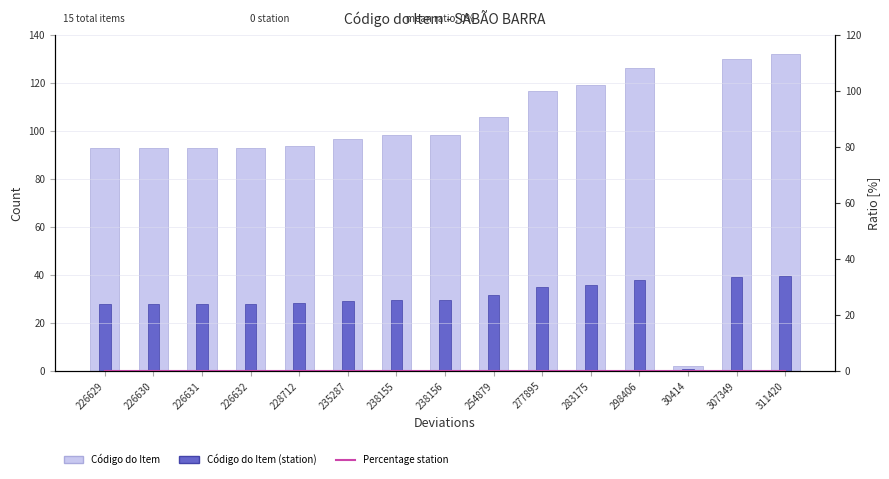

What is the difference between the maximum and minimum values in the Código do Item (station) series?

39.0